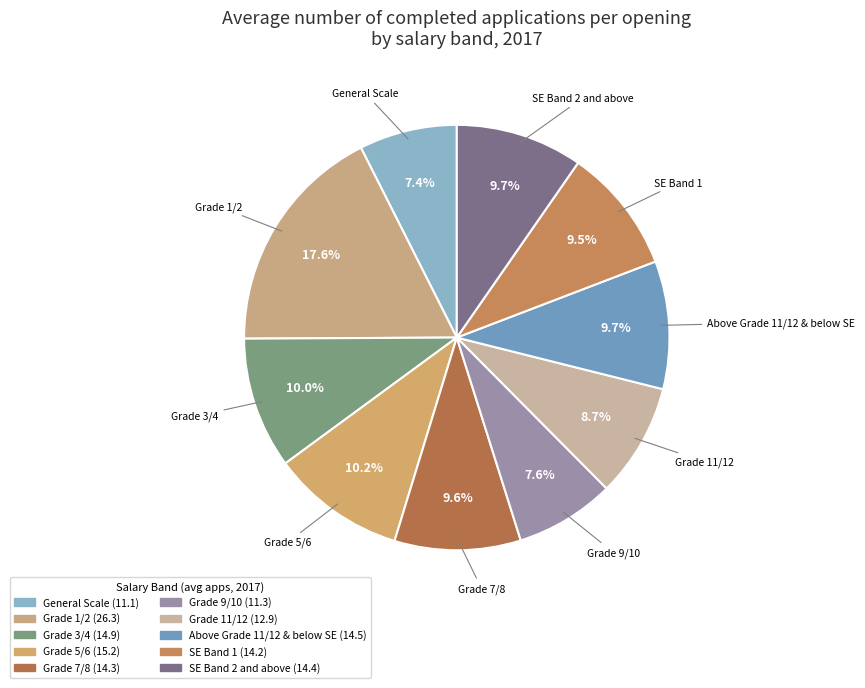

How much of the chart is everything except Grade 11/12?

91.3%